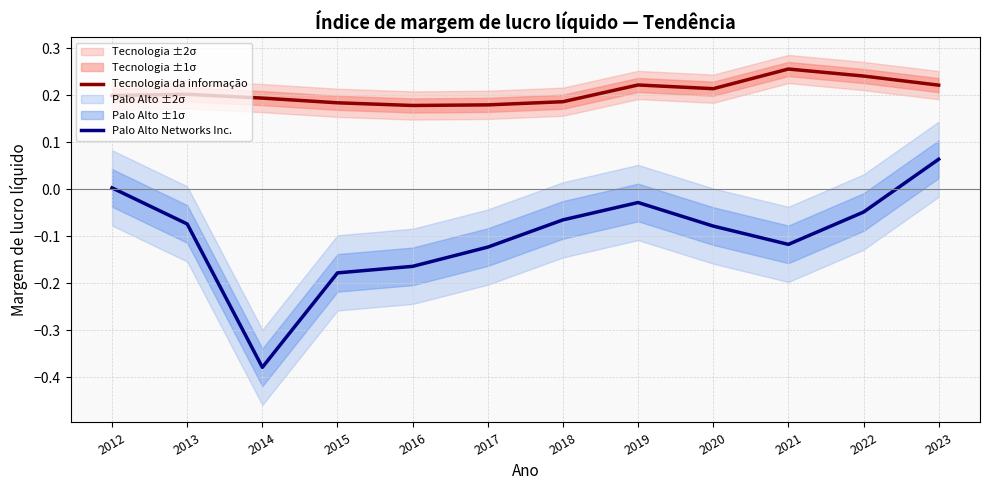

Rank the series at 2018 from highest to lowest value.

Tecnologia da informação, Palo Alto Networks Inc.